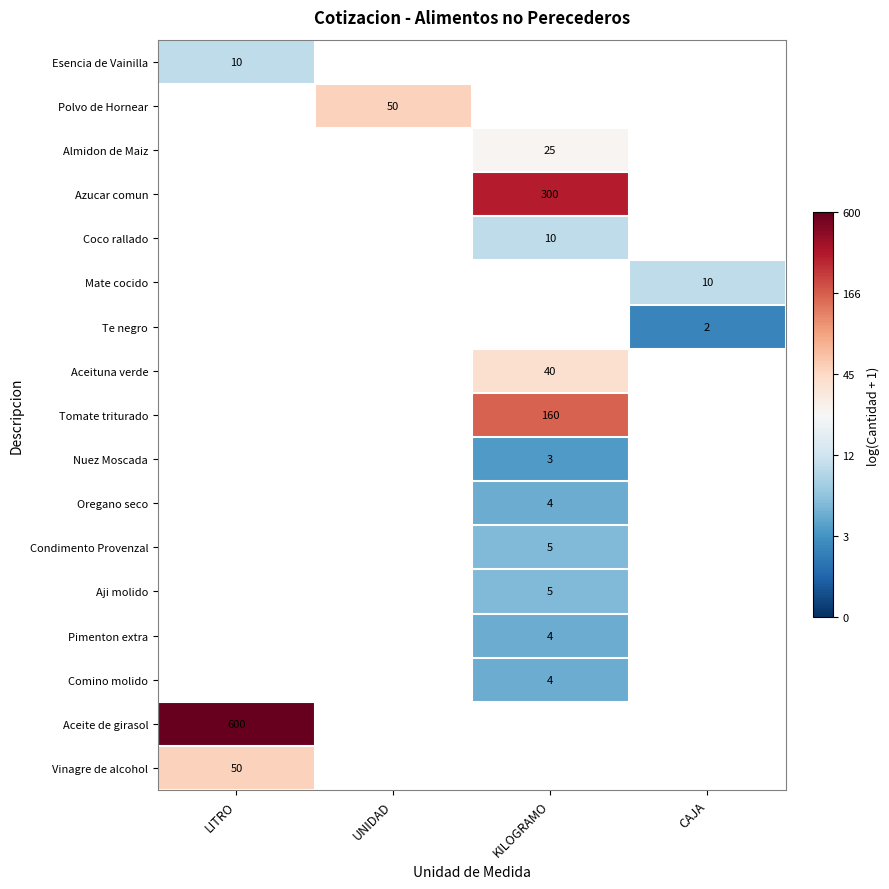

At which category does the chart reach its peak across all series?

LITRO